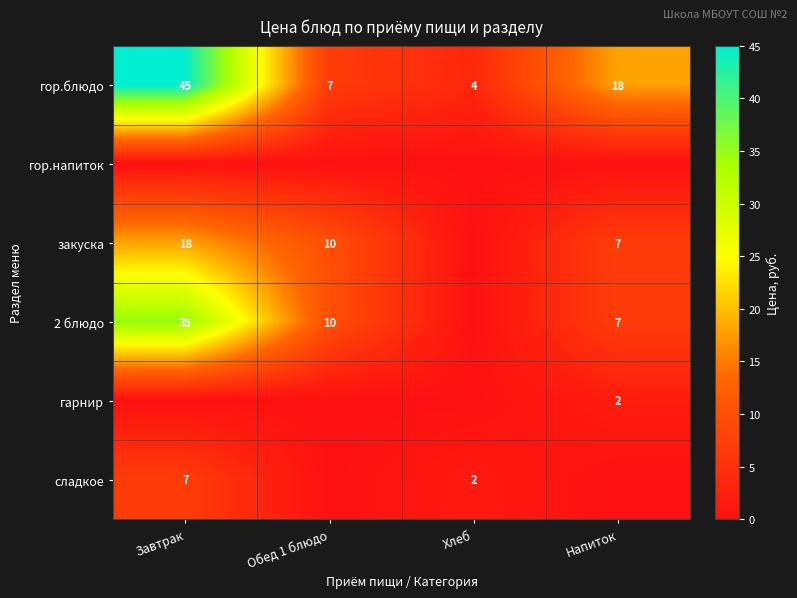

True or false: гор.блюдо has a value of 45 at Завтрак.

True